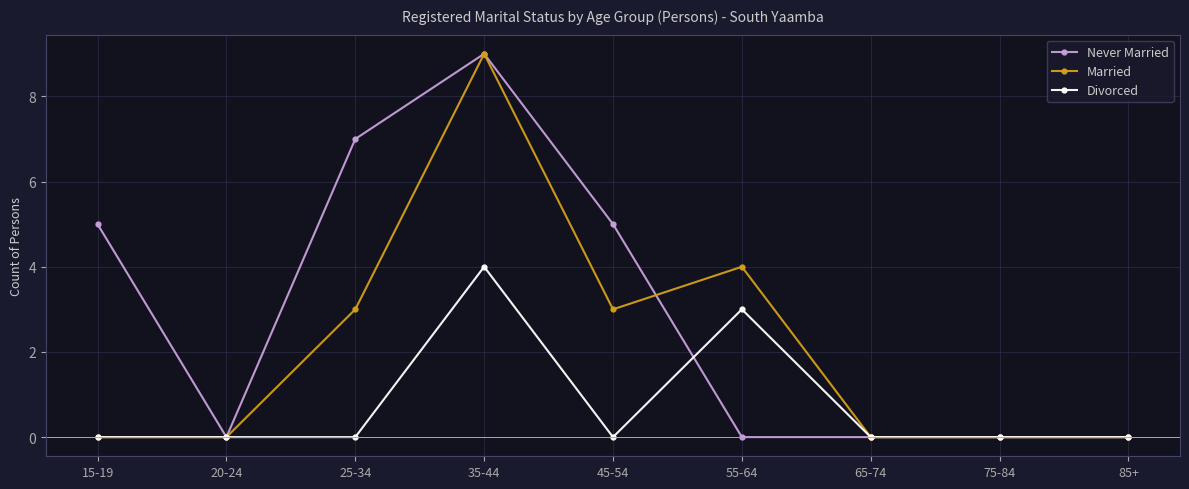

How many lines are shown in the chart?

3